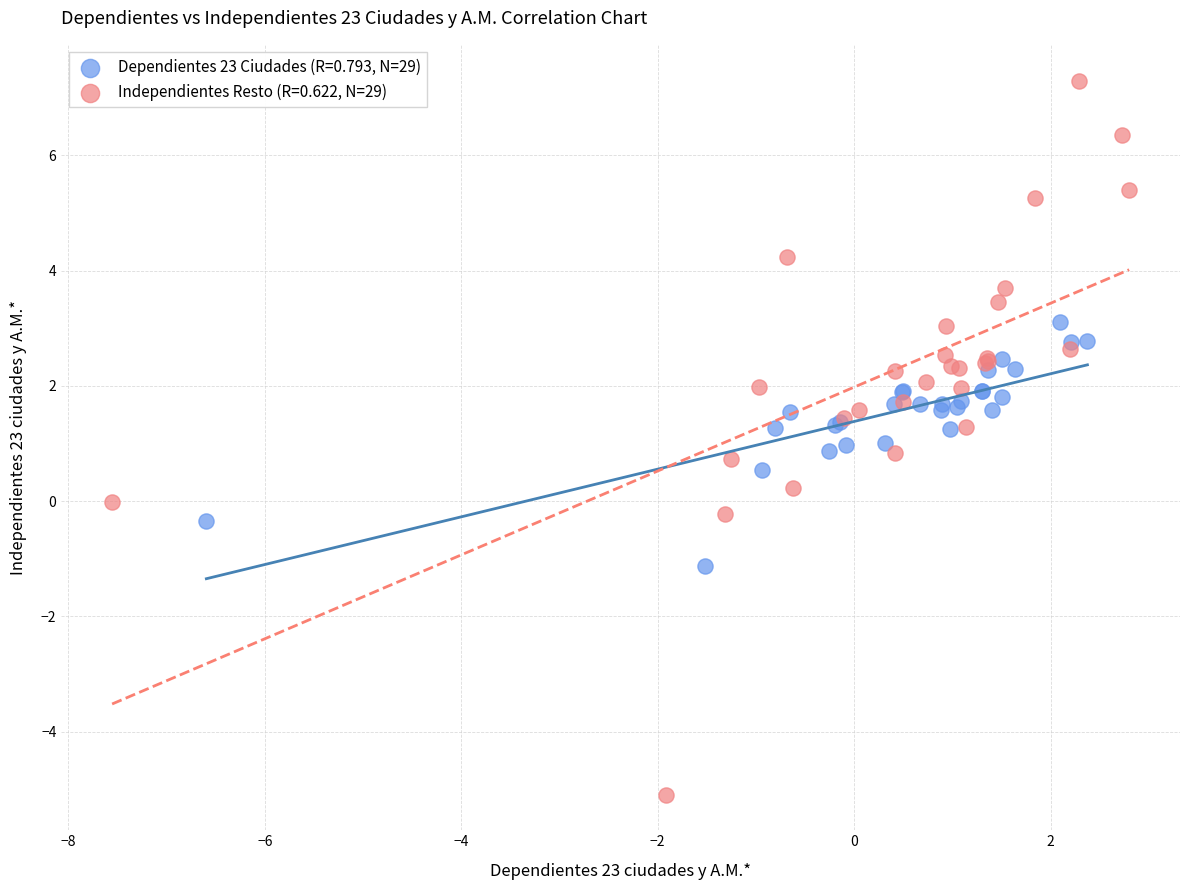

Which series contains the highest Y value?

Independientes Resto (R=0.622, N=29)